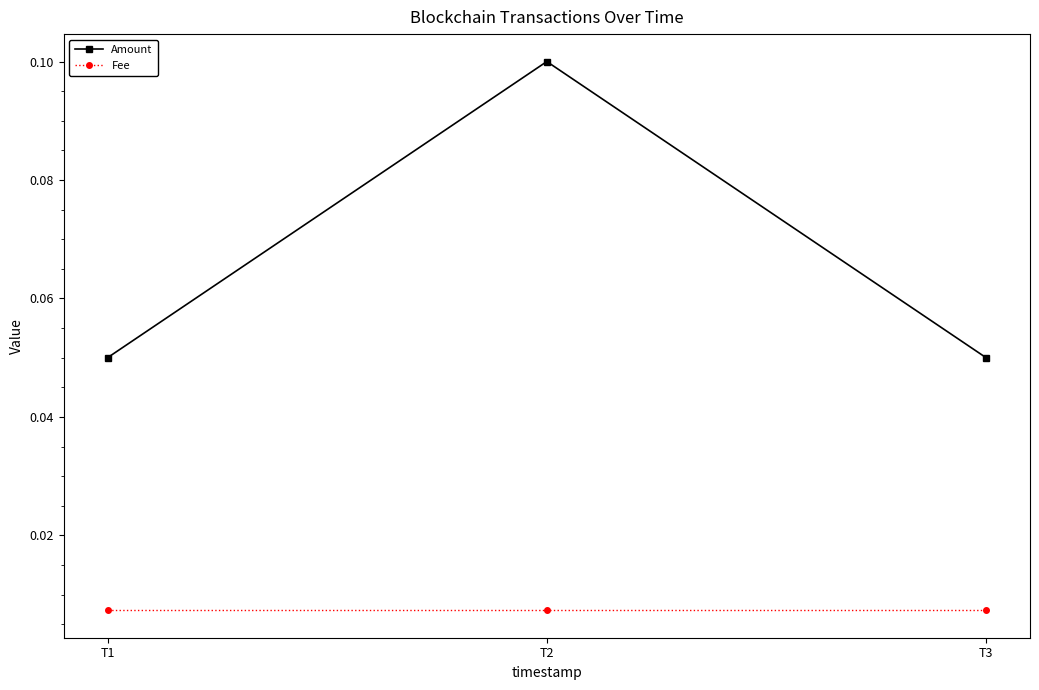

List the series in order of their peak value, highest first.

Amount, Fee